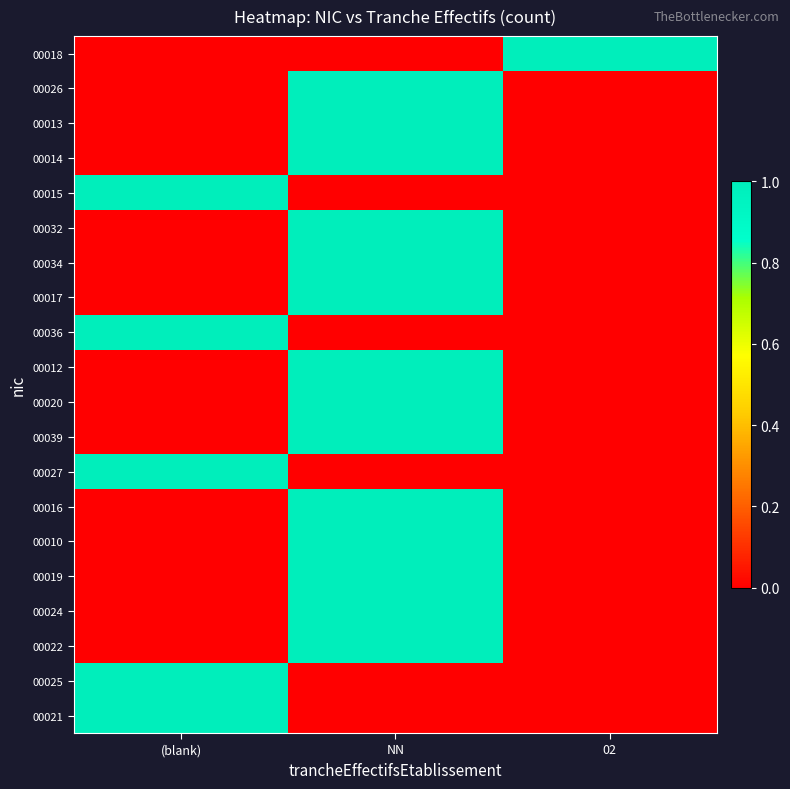

Which has a higher value, 02 or (blank)?

02